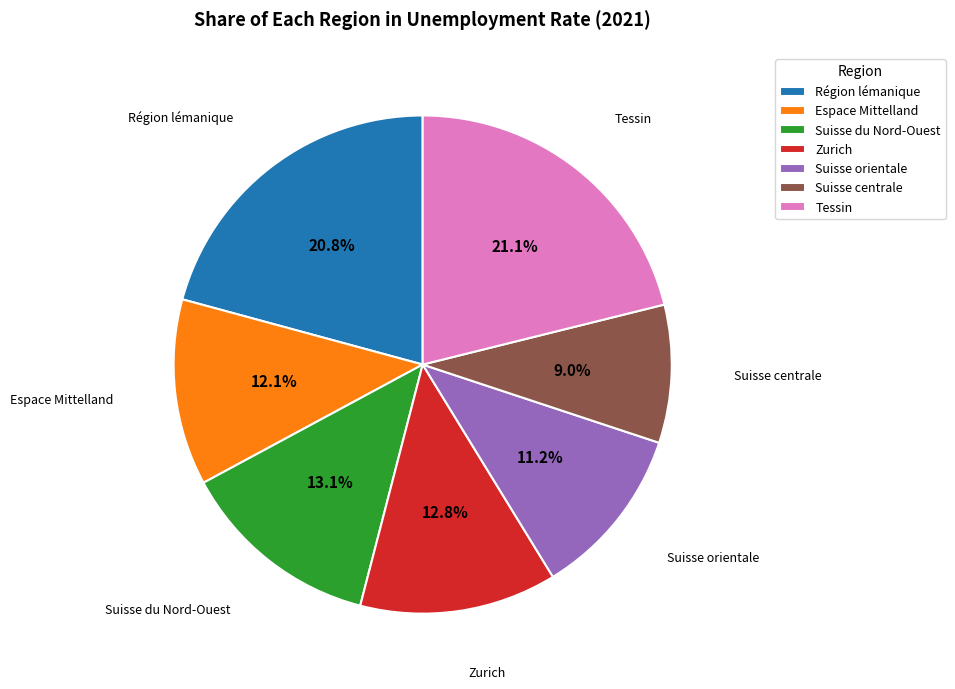

True or false: Espace Mittelland accounts for 1% of the total.

False